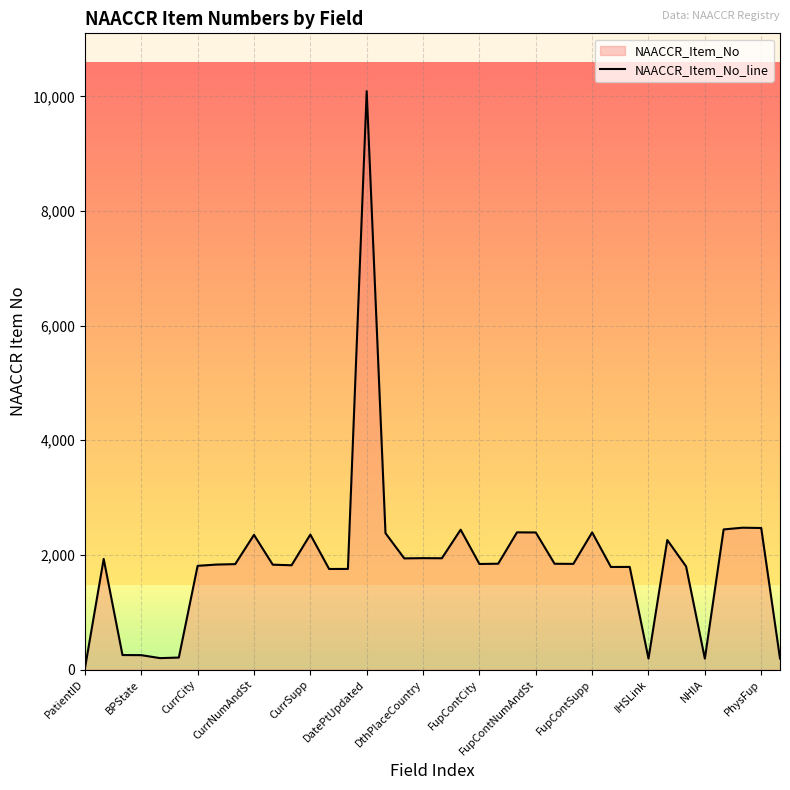

The value at 35 is 2475. True or false?

True